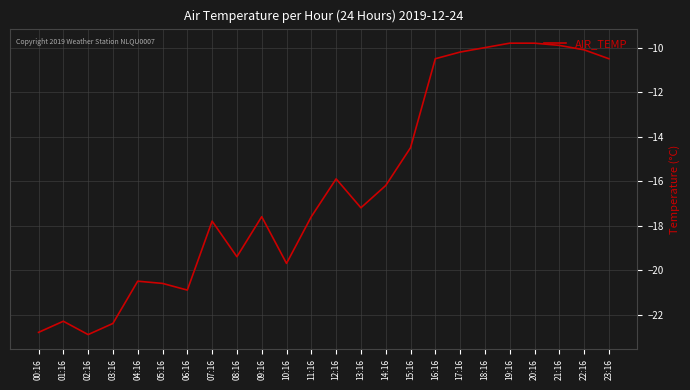

What is the greatest value displayed?

-9.8